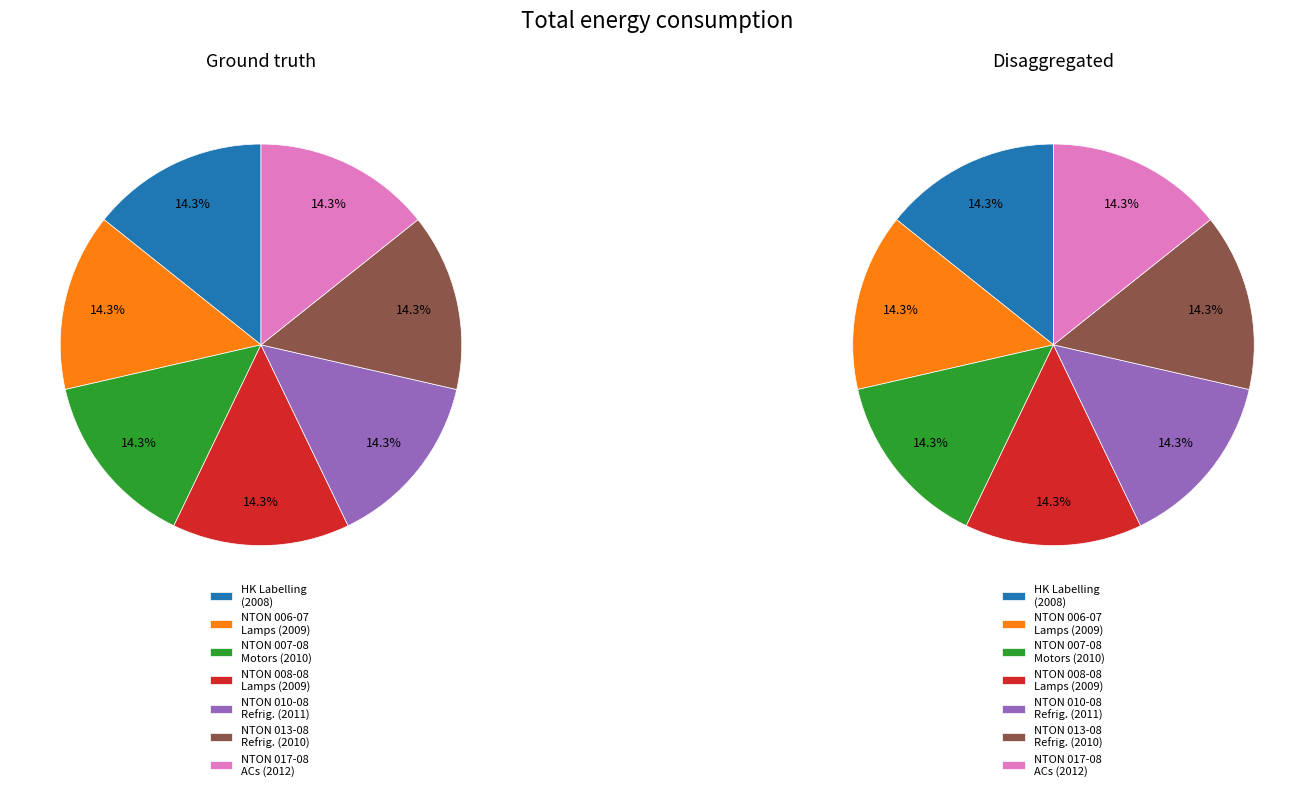

Which category has the smallest portion of the pie?

Mandatory Energy Efficiency Labelling (Hong Kong)